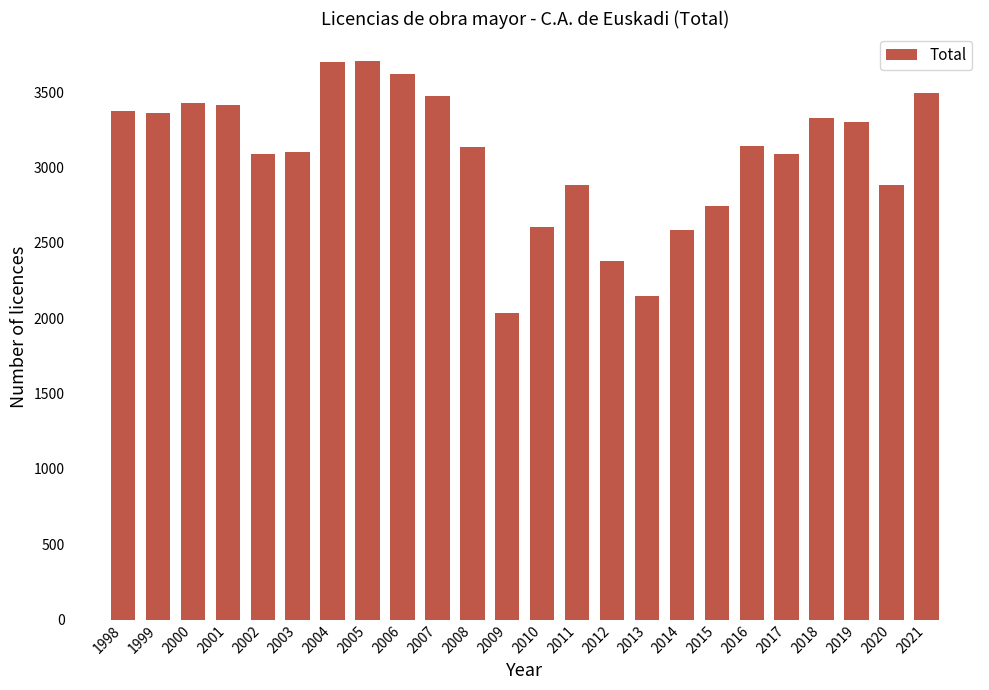

How many data points are less than 3145?

12